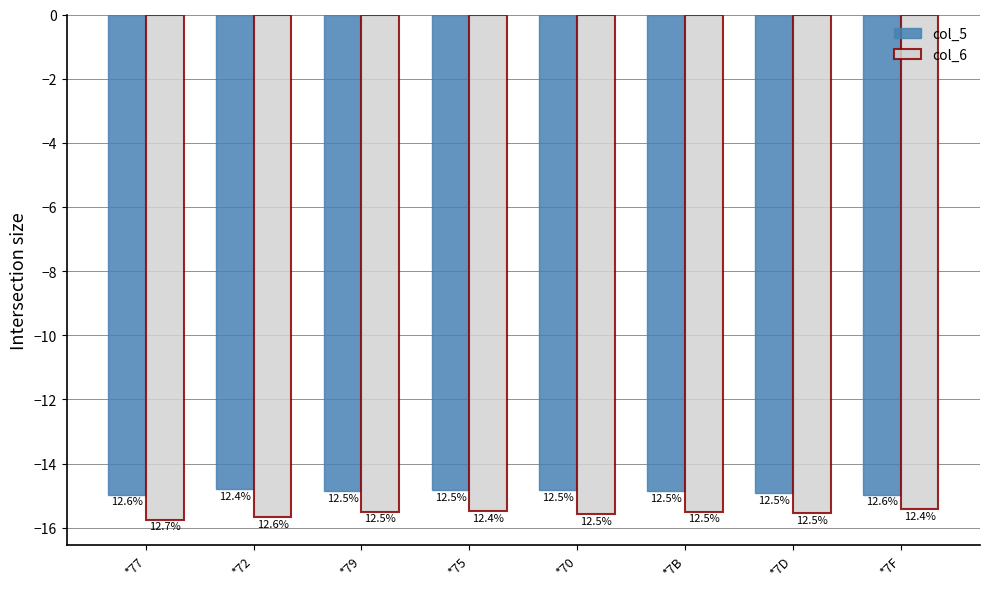

What is the label of the 3rd bar from the left?

*79